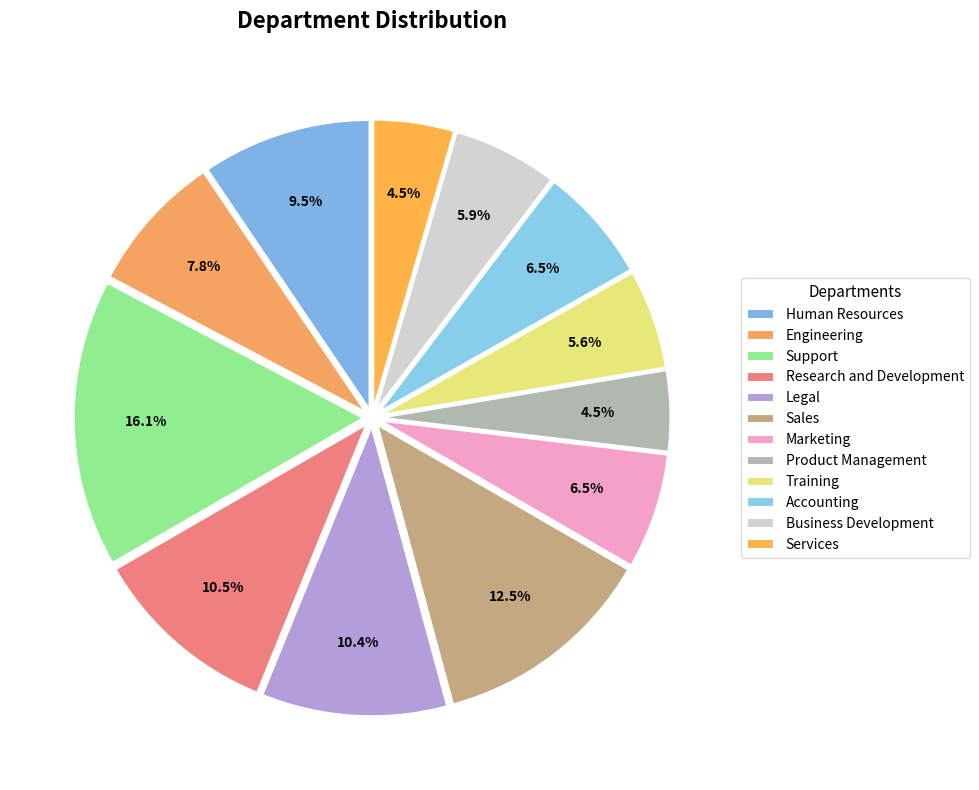

How many segments does this pie chart have?

12